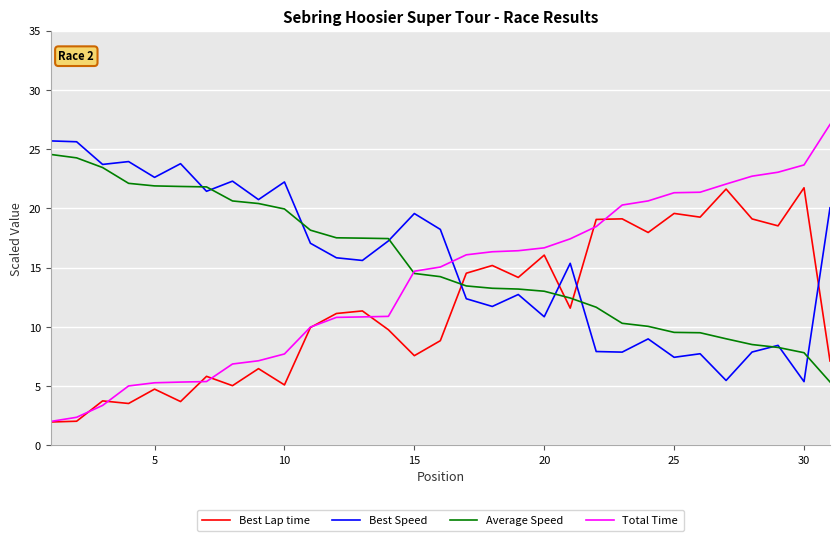

What is the lowest value of the Best Speed series?

5.4